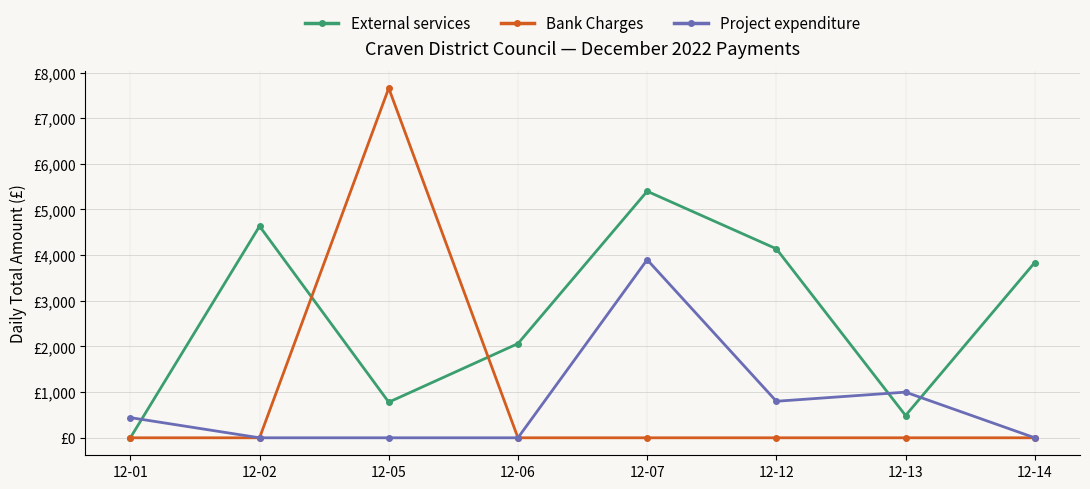

Is the value of Project expenditure at 12-12 greater than the value of Bank Charges at 12-13?

Yes